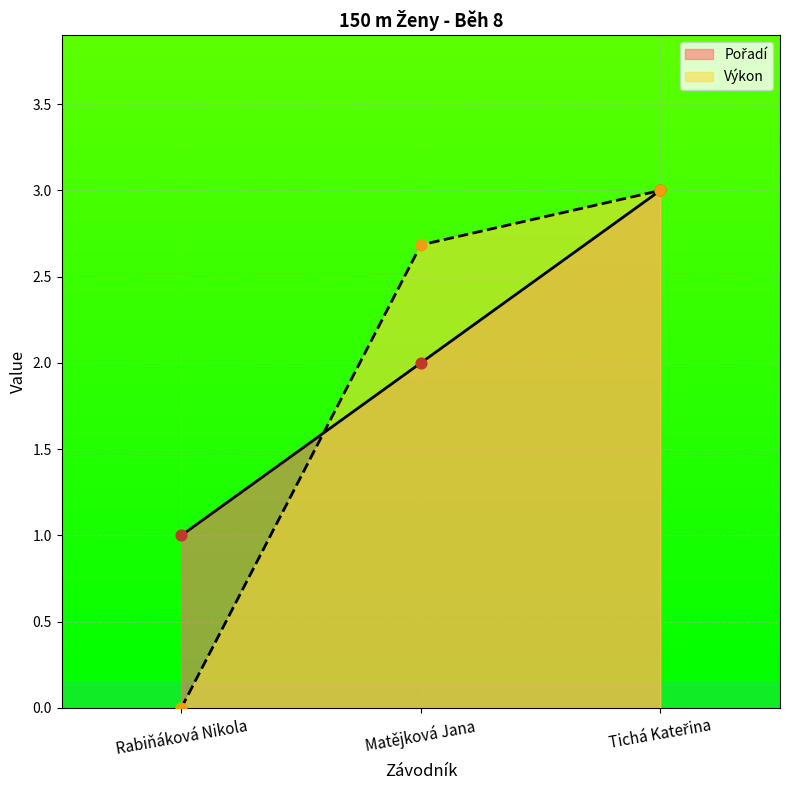

At which category is the sum across all series the highest?

Tichá Kateřina